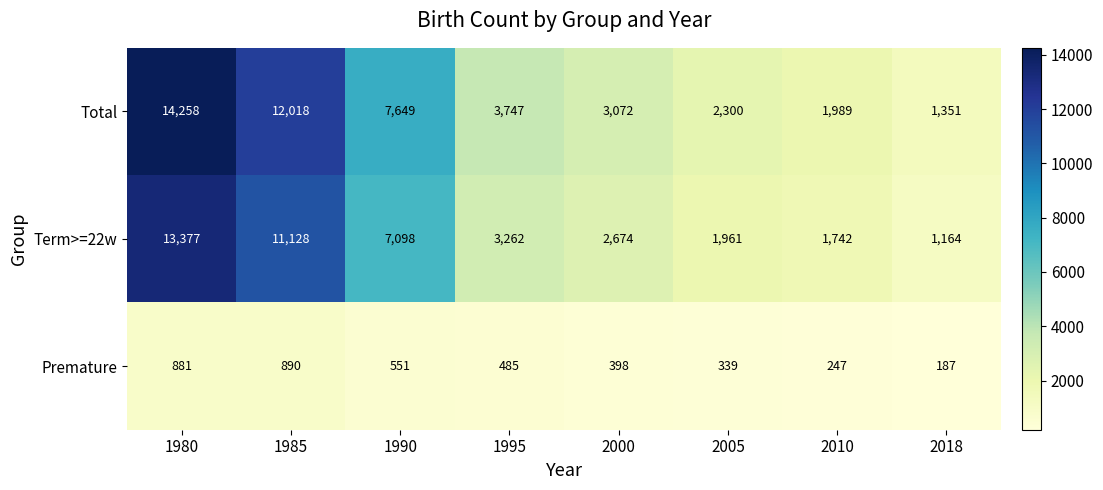

Which category has the lowest value in the Premature series?

2018